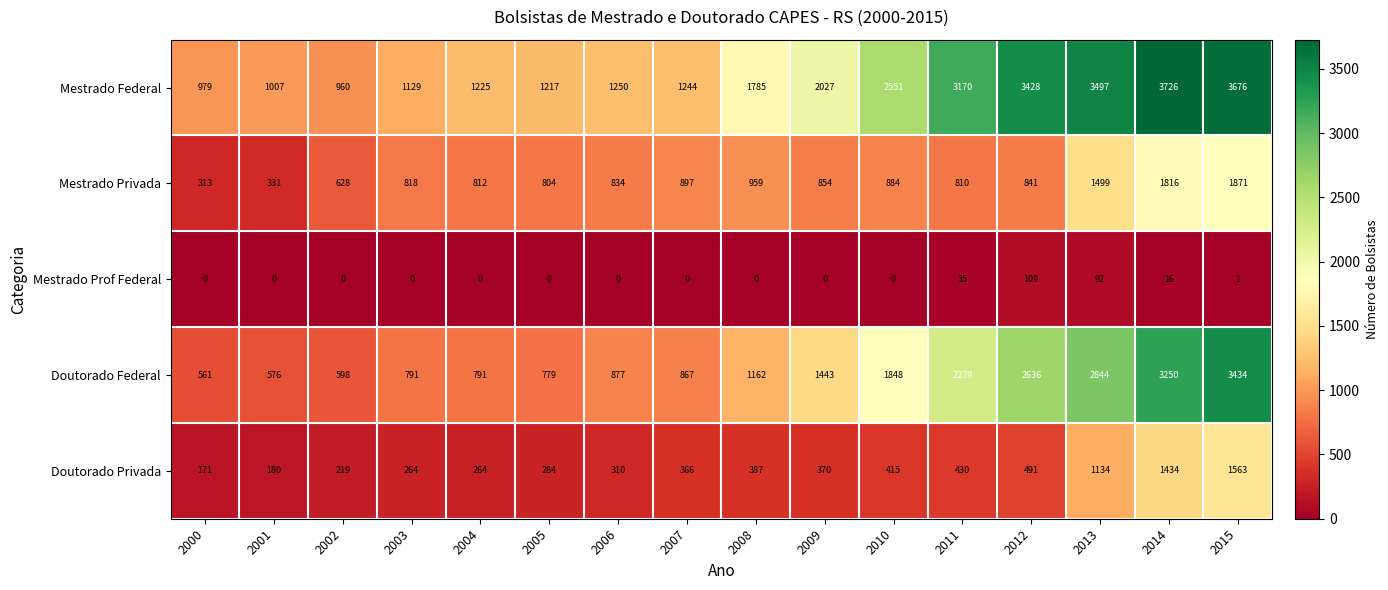

At which category does the chart reach its peak across all series?

2014